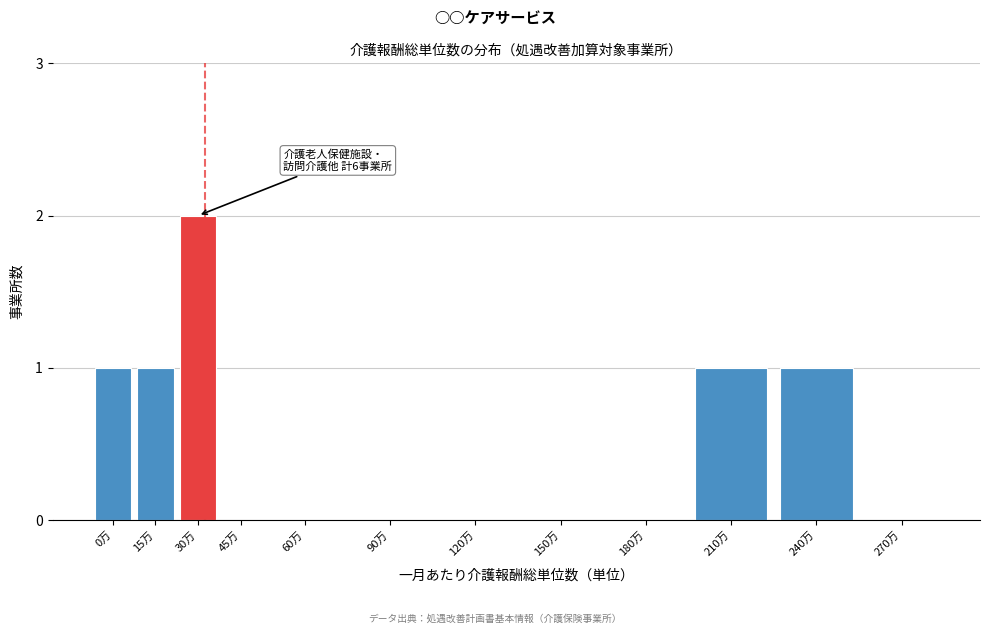

Reading right to left, transcribe all the data shown in this chart.

270万=0	240万=1	210万=1	180万=0	150万=0	120万=0	90万=0	60万=0	45万=0	30万=2	15万=1	0万=1